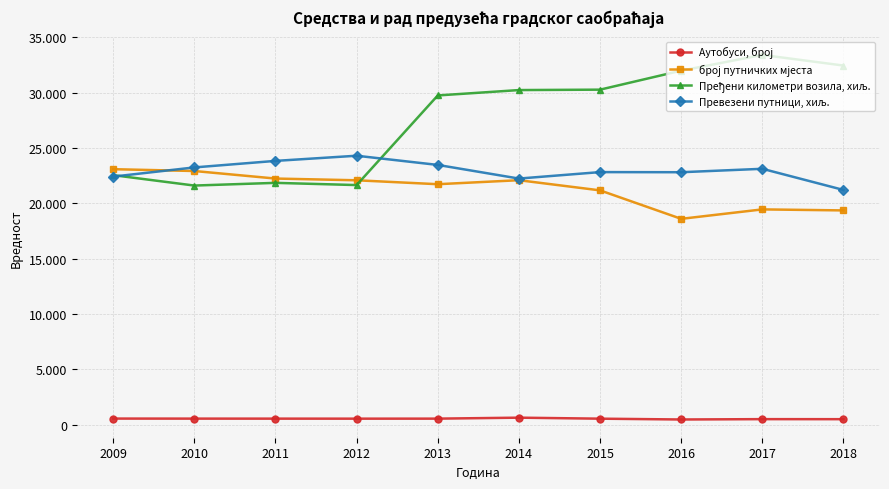

Is this an area chart (filled region under the line)?

No